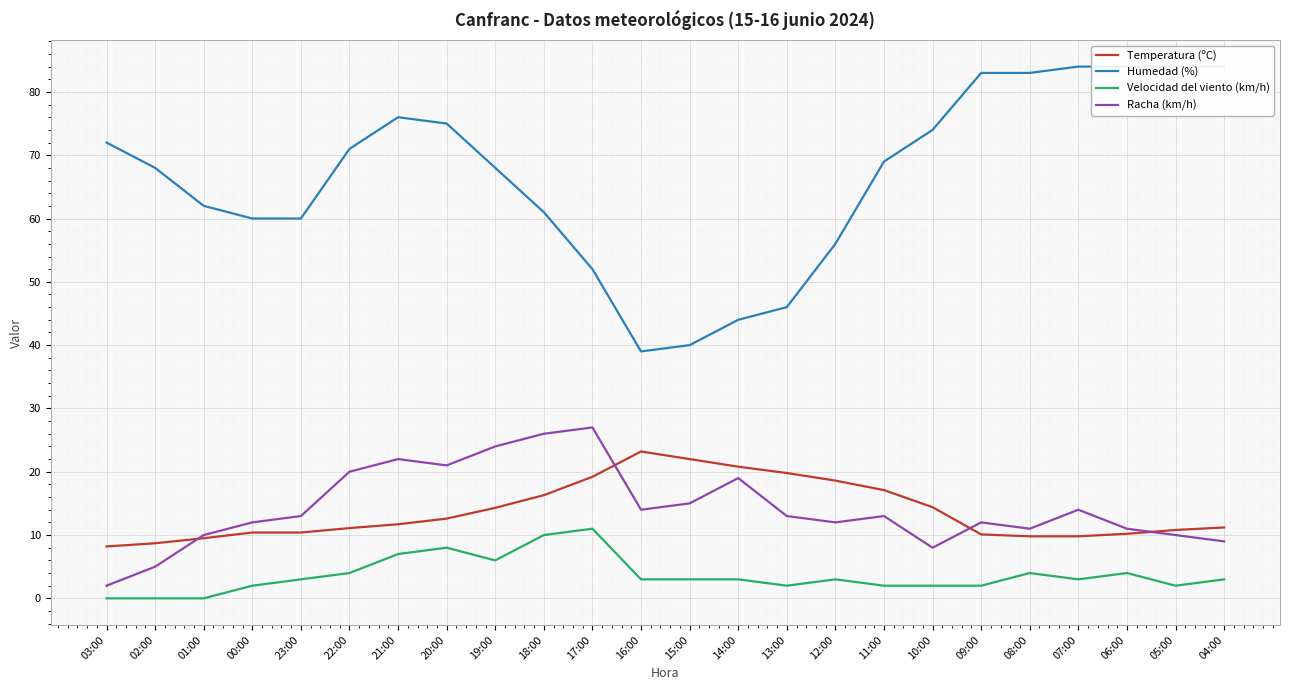

Which series has the widest spread of values?

Humedad (%)